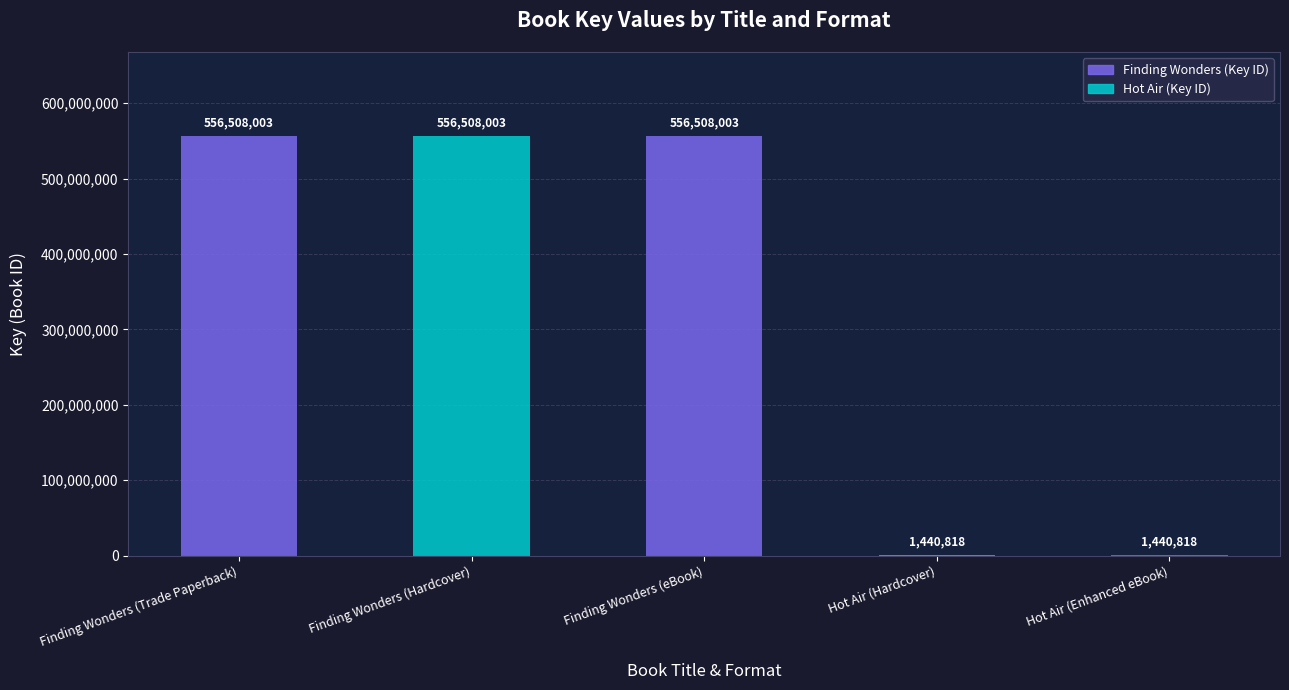

Reading left to right, what are all the values shown in this chart?

Finding Wonders (Trade Paperback)=556508003	Finding Wonders (Hardcover)=556508003	Finding Wonders (eBook)=556508003	Hot Air (Hardcover)=1440818	Hot Air (Enhanced eBook)=1440818